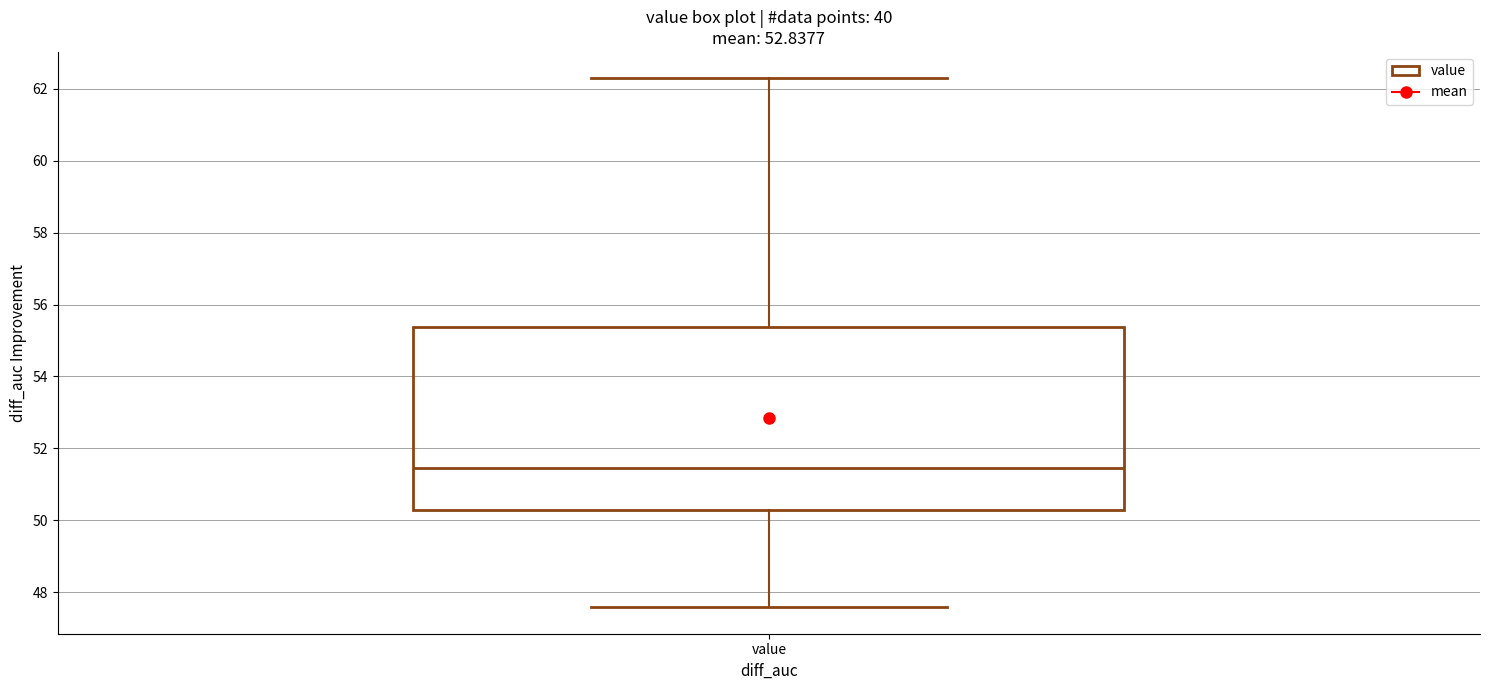

Transcribe this box plot: give where the median line is, the range the box spans, and where the two whiskers end, as read against the y-axis. The values are not printed on the chart, so give them approximately, as read against the axis.

median 51.4, box 50.2 to 55.4, whiskers 47.6 to 62.2